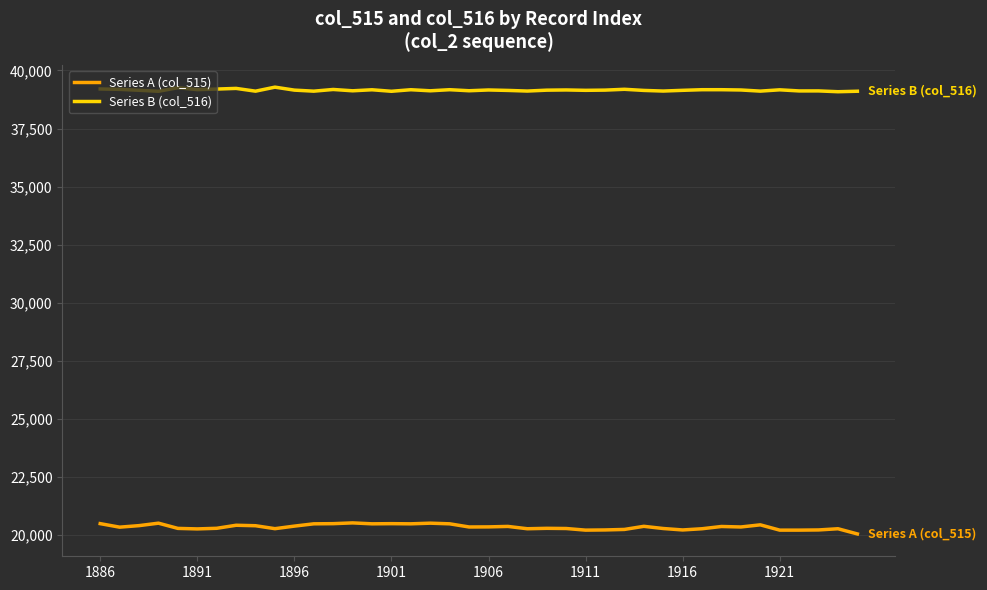

Which series has the largest range (max minus min)?

Series A (col_515)